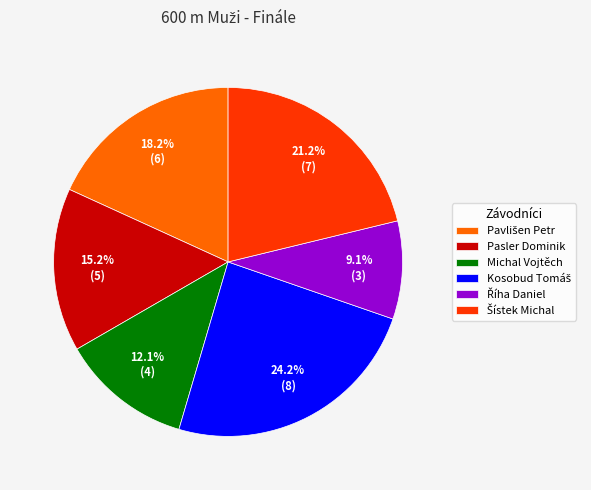

Does any single category account for the majority?

No